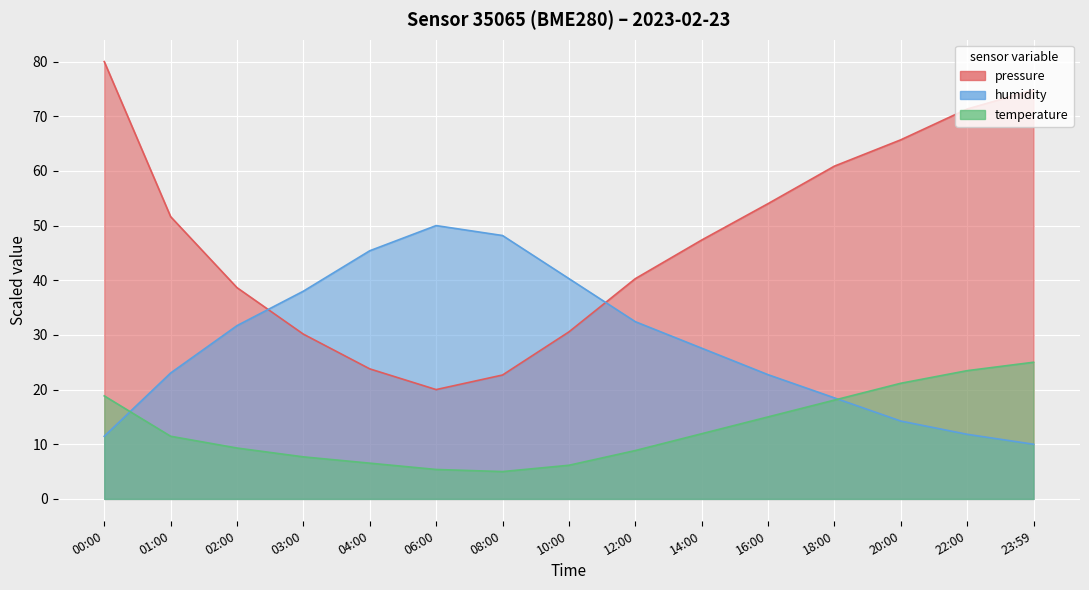

List the series in order of their overall mean, highest first.

pressure, humidity, temperature